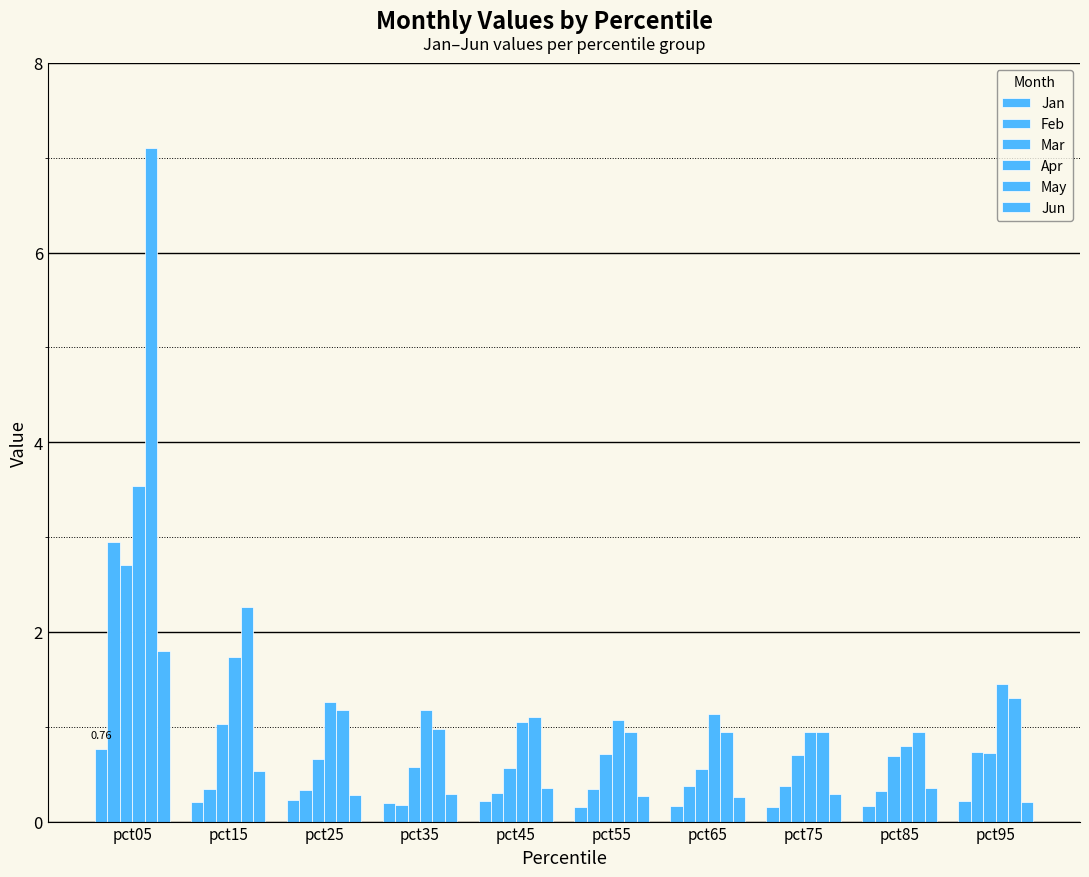

What is the sum of all May values?

17.7